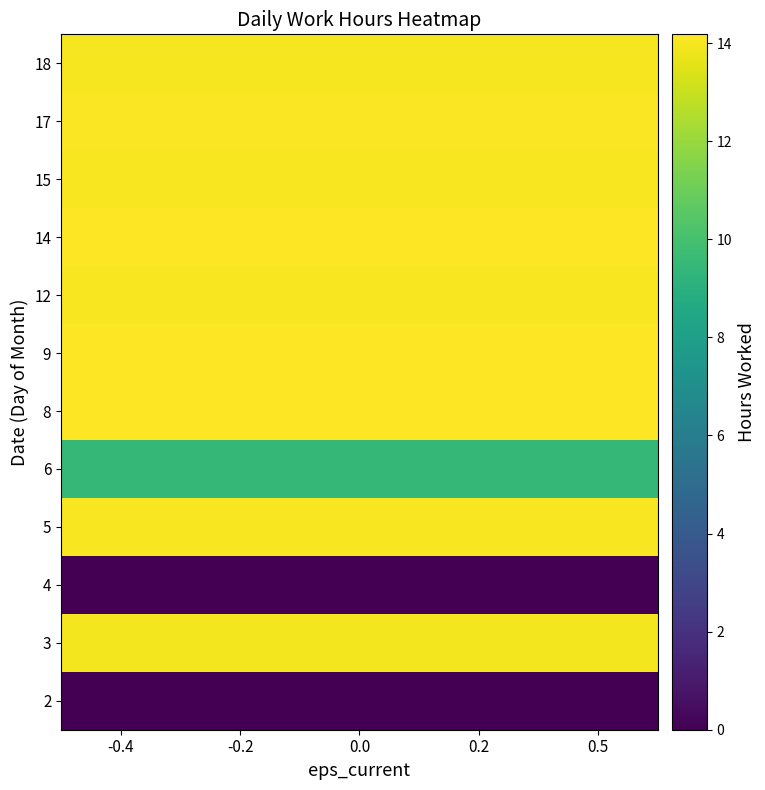

At which category is the sum across all series the highest?

-0.4